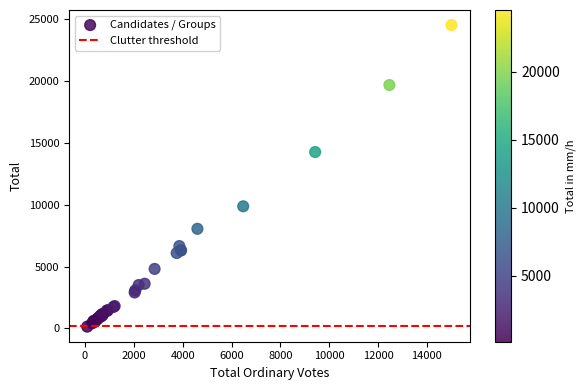

What Y value in the scatter plot is closest to 12335?

14262